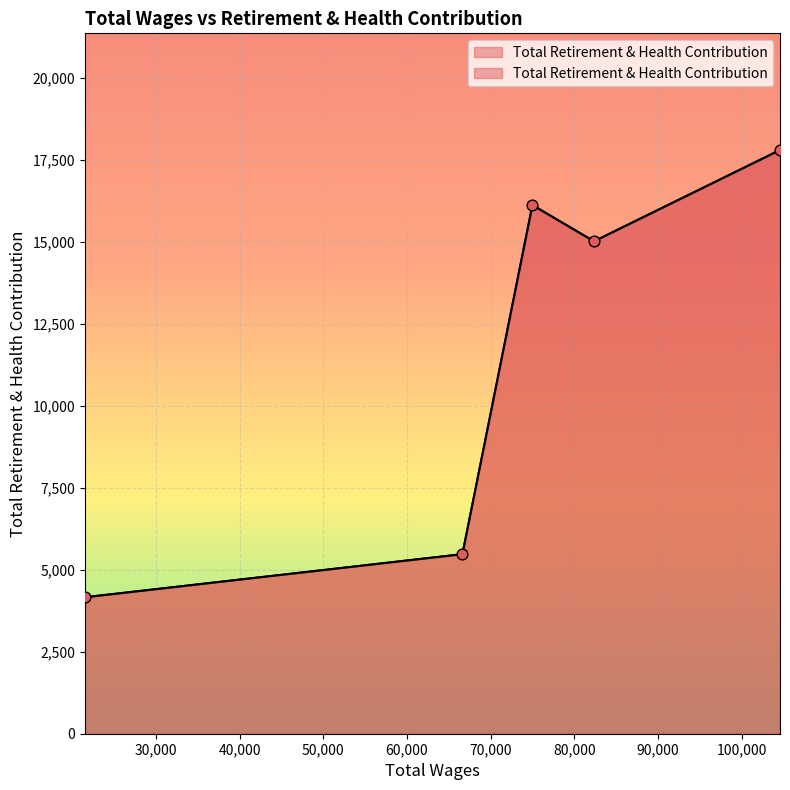

What is the ratio of the value at 74999.0 to the value at 66631.0?

2.9